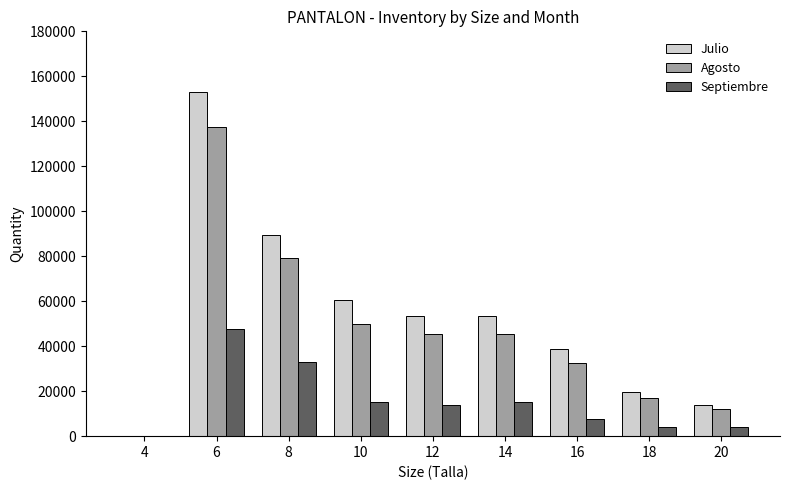

What is the sum of all Septiembre values?

140743